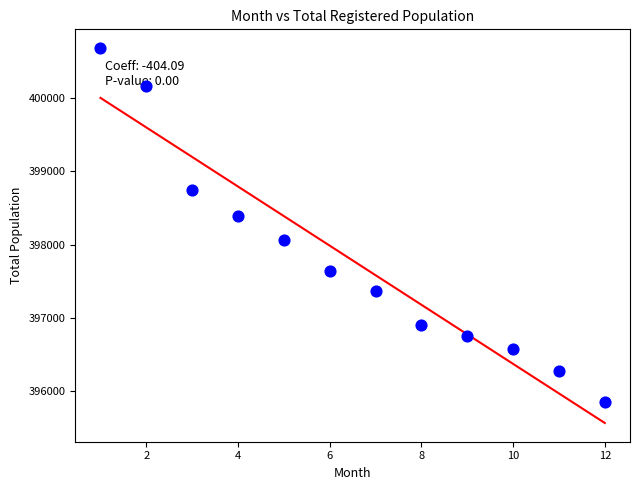

What is the average Y value?

397783